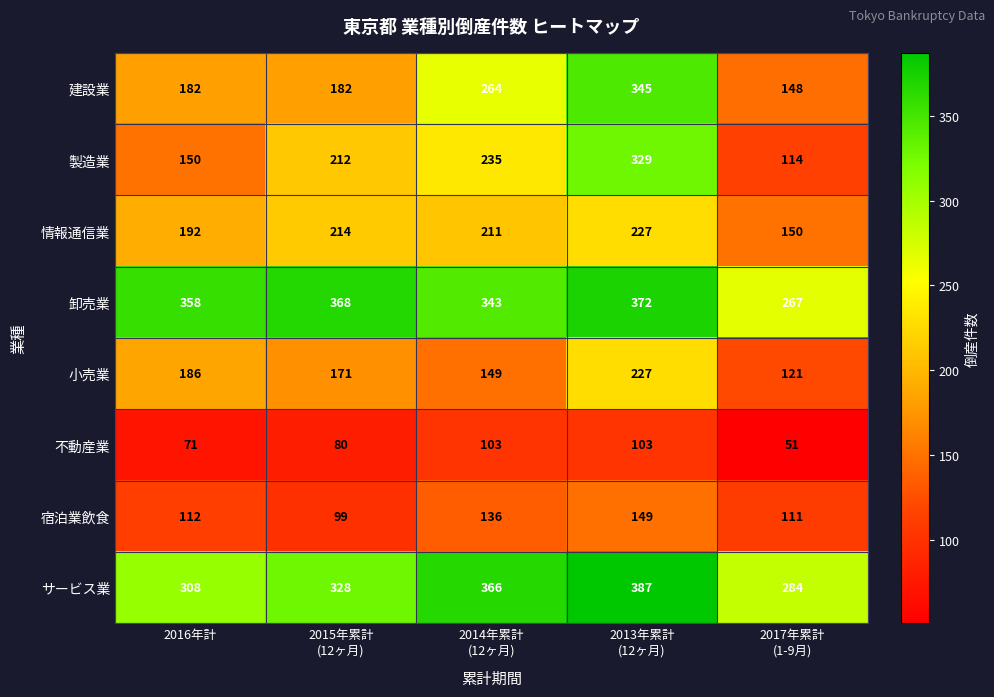

The value of 情報通信業 at 2016年計 is 290. True or false?

False